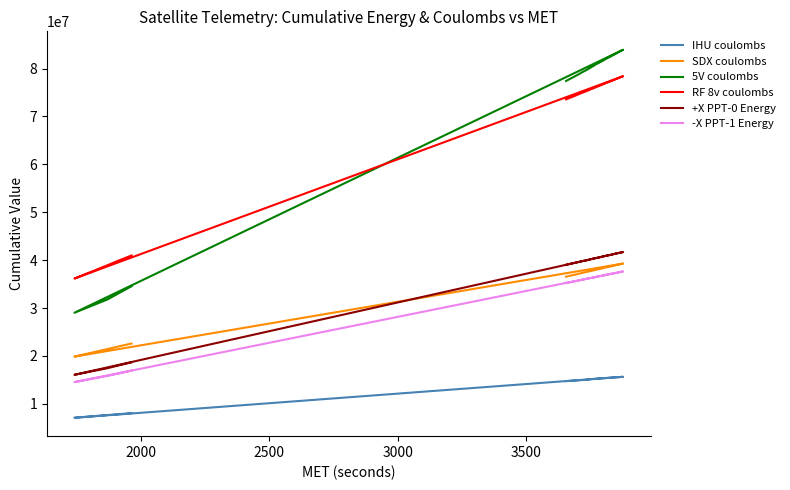

True or false: IHU coulombs and +X PPT-0 Energy cross at least once.

False